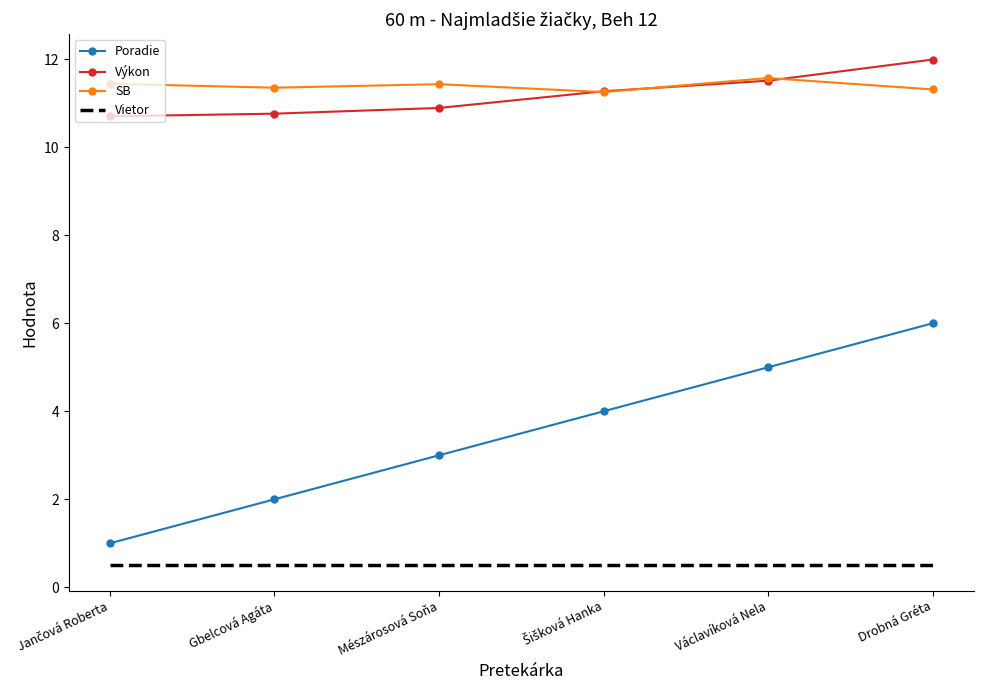

What is the maximum value shown in the chart?

12.0